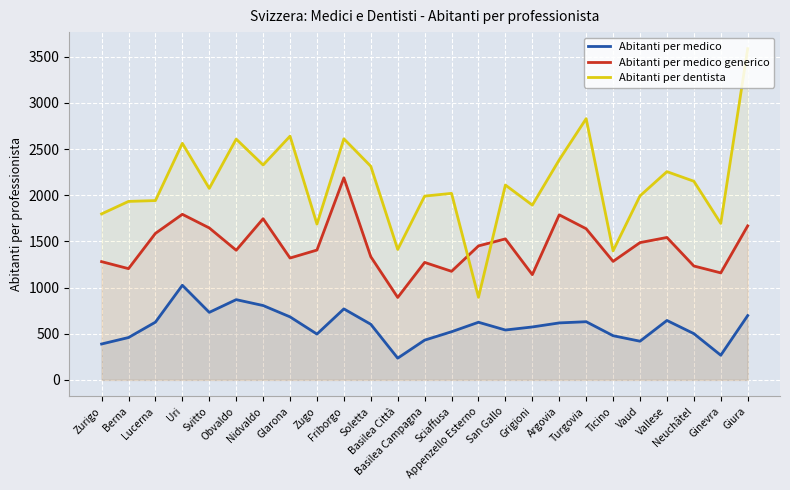

Which category has the highest value in the Abitanti per dentista series?

Giura